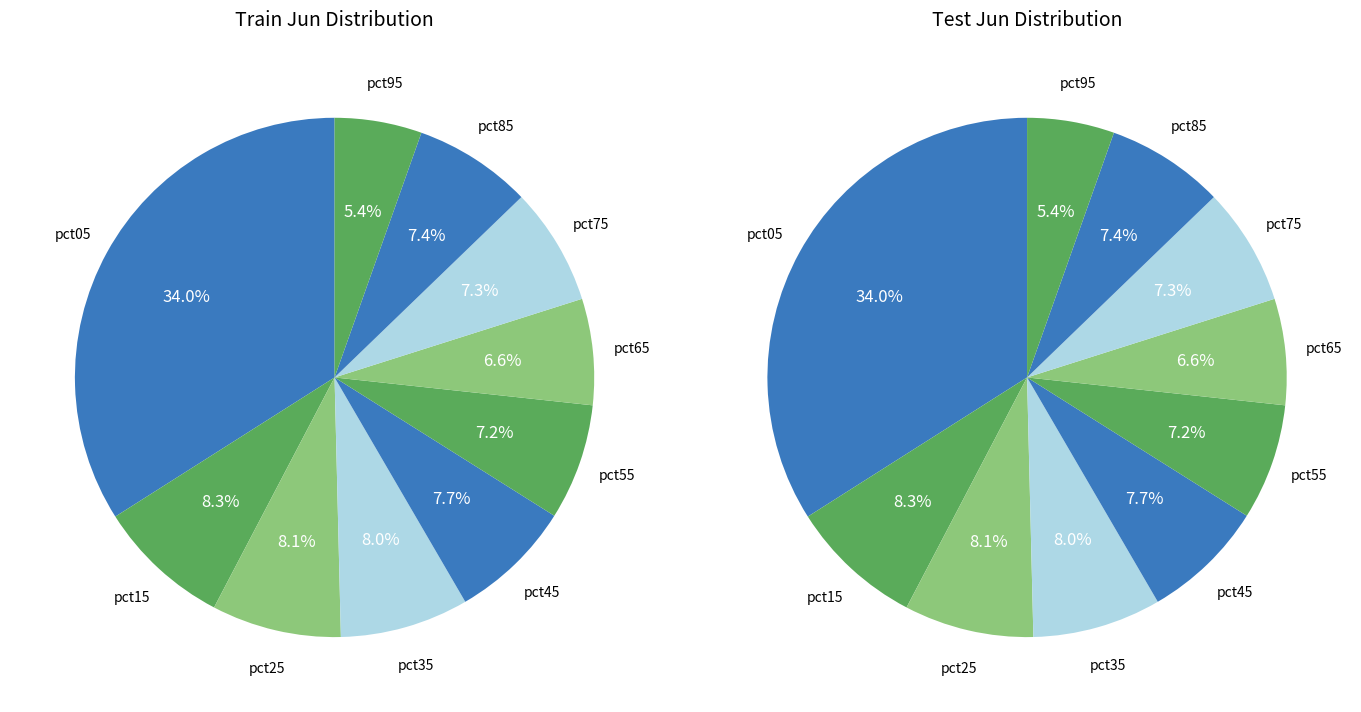

The pct05 slice represents 46% of the pie. True or false?

False